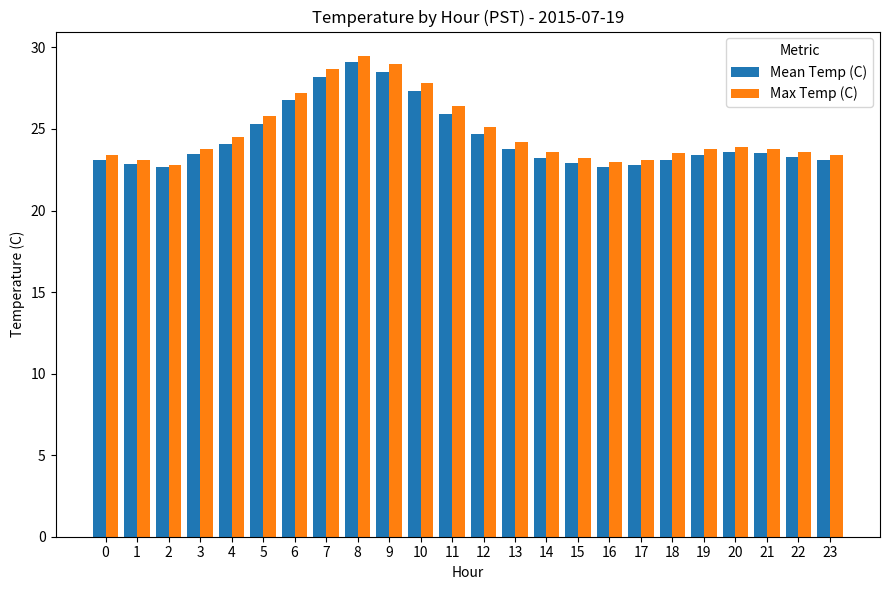

What value does the Mean Temp (C) series have at 18?

23.1